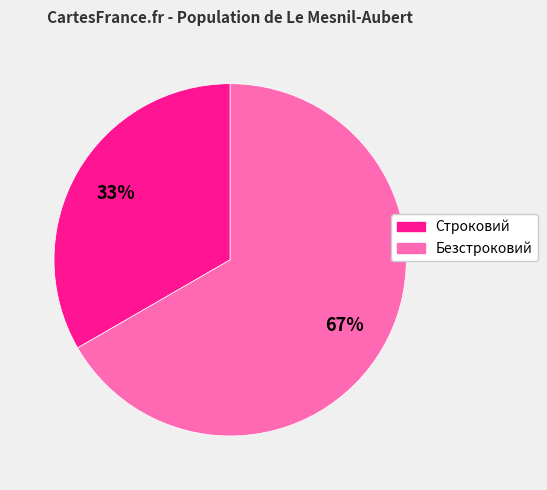

Is it true that Безстроковий is 79% of the pie?

False